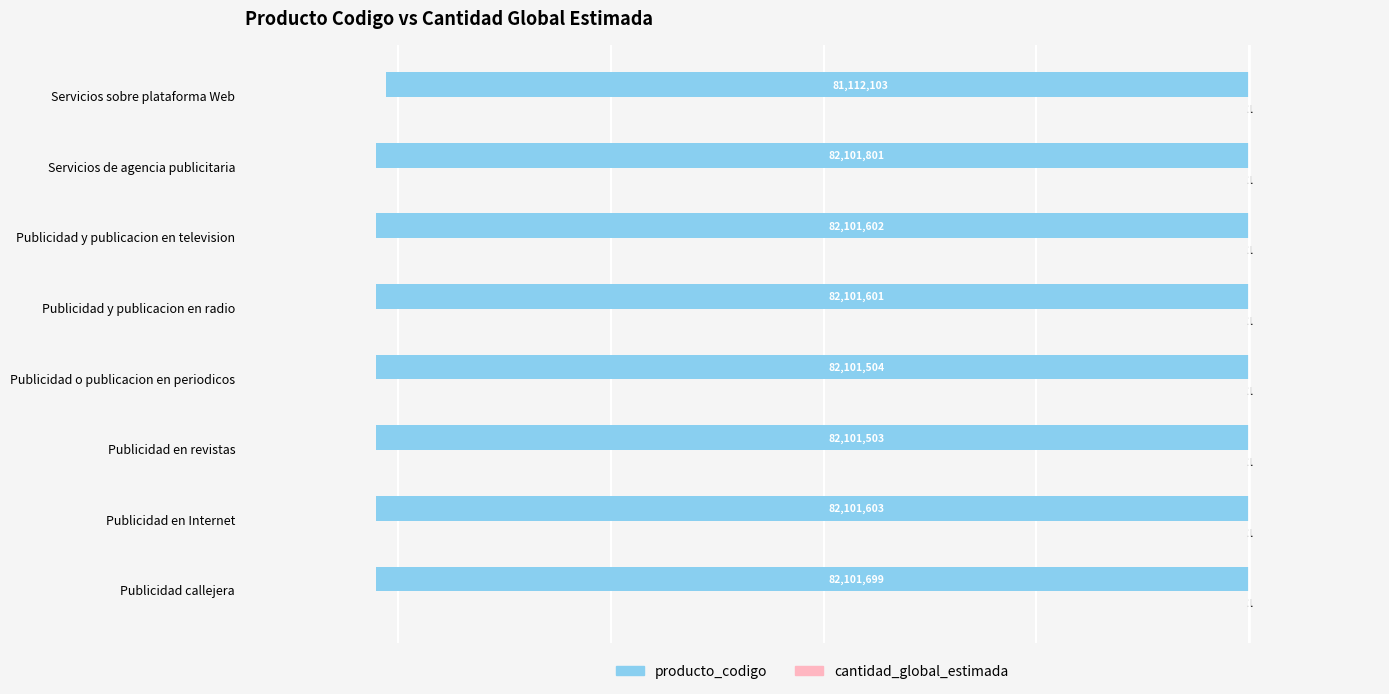

At which label is producto_codigo closest to -81606952?

Publicidad en revistas